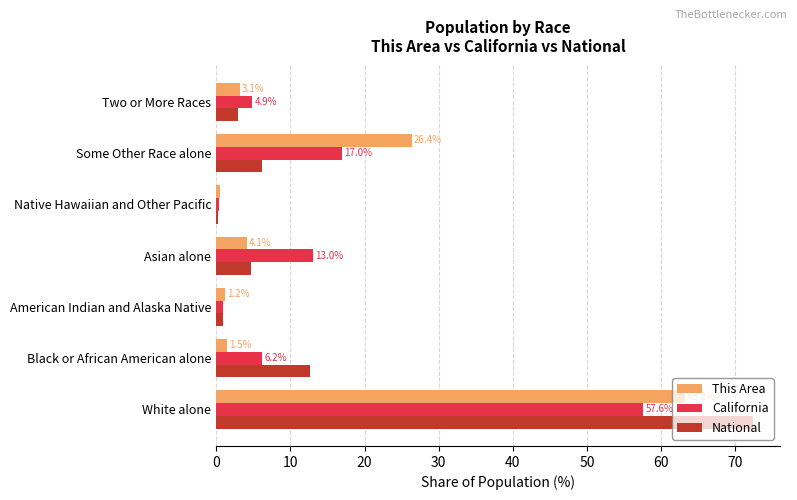

How many distinct data groups are displayed?

3